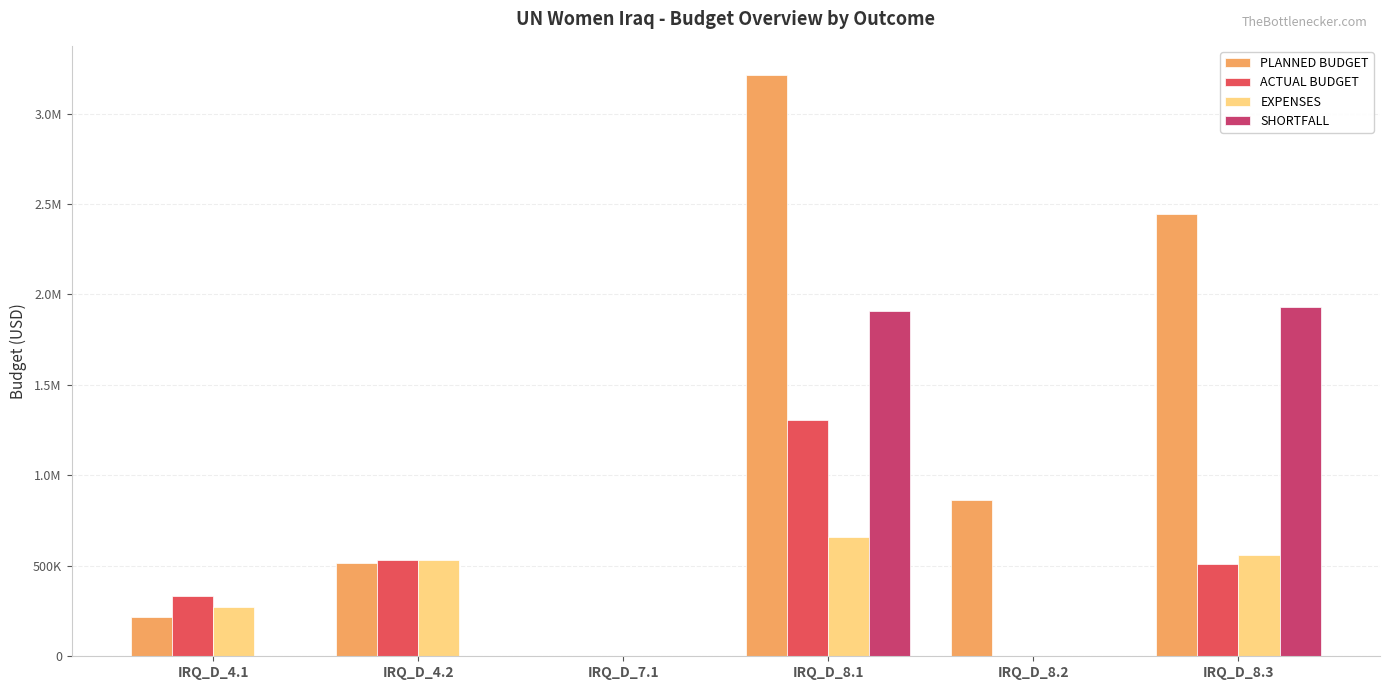

Are the bars grouped side by side (vs. stacked)?

Yes